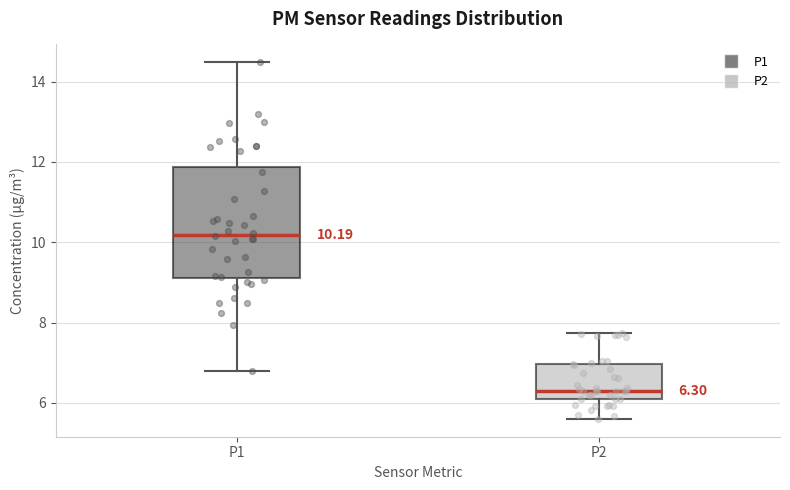

Which box is the tallest, from its lower edge to its upper edge?

P1